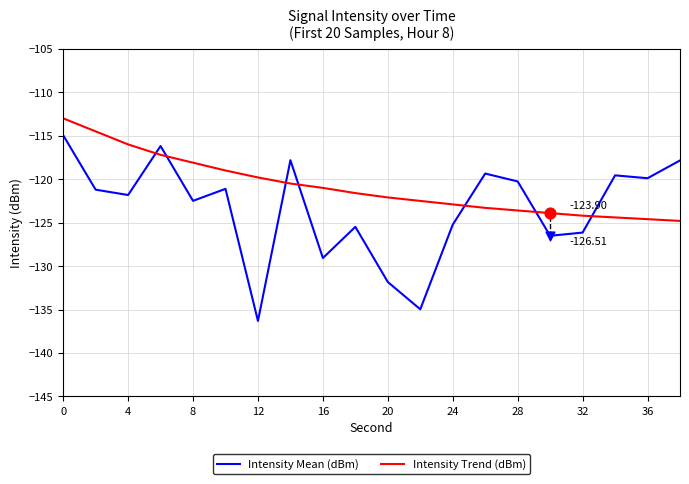

Which series has the largest total across all categories?

Intensity Trend (dBm)